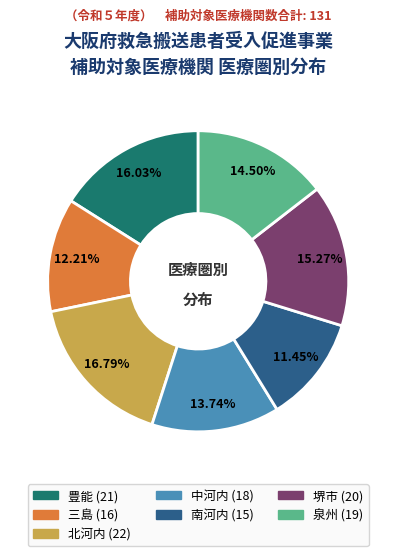

What is the largest slice in the pie chart?

北河内